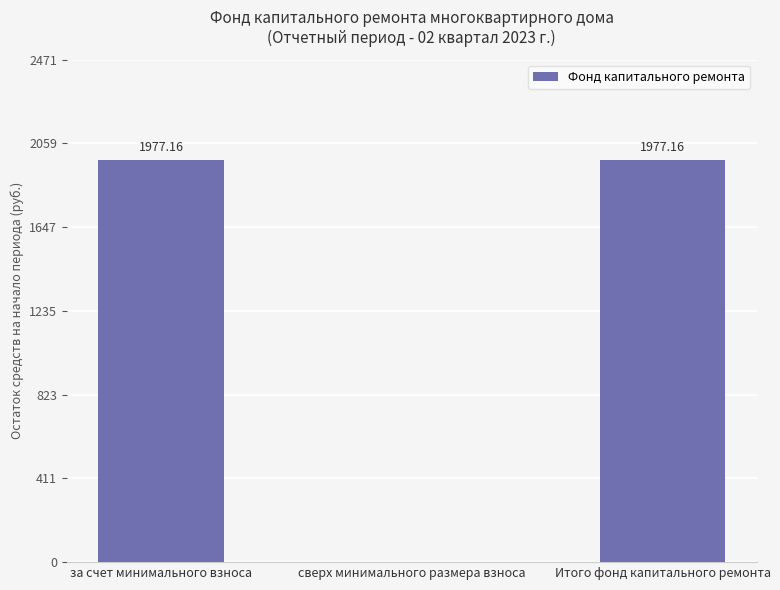

Reading left to right, transcribe all the data shown in this chart.

1977.2	0.0	1977.2